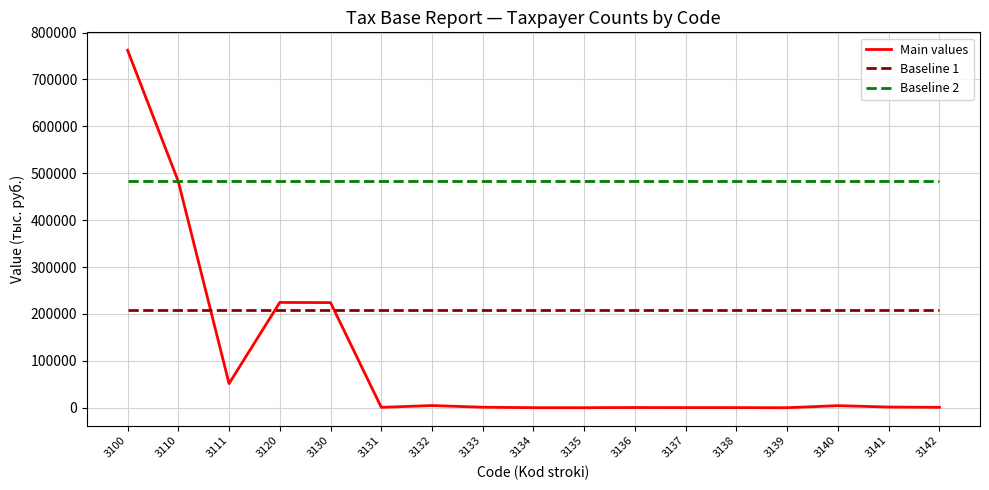

How many distinct data groups are displayed?

3